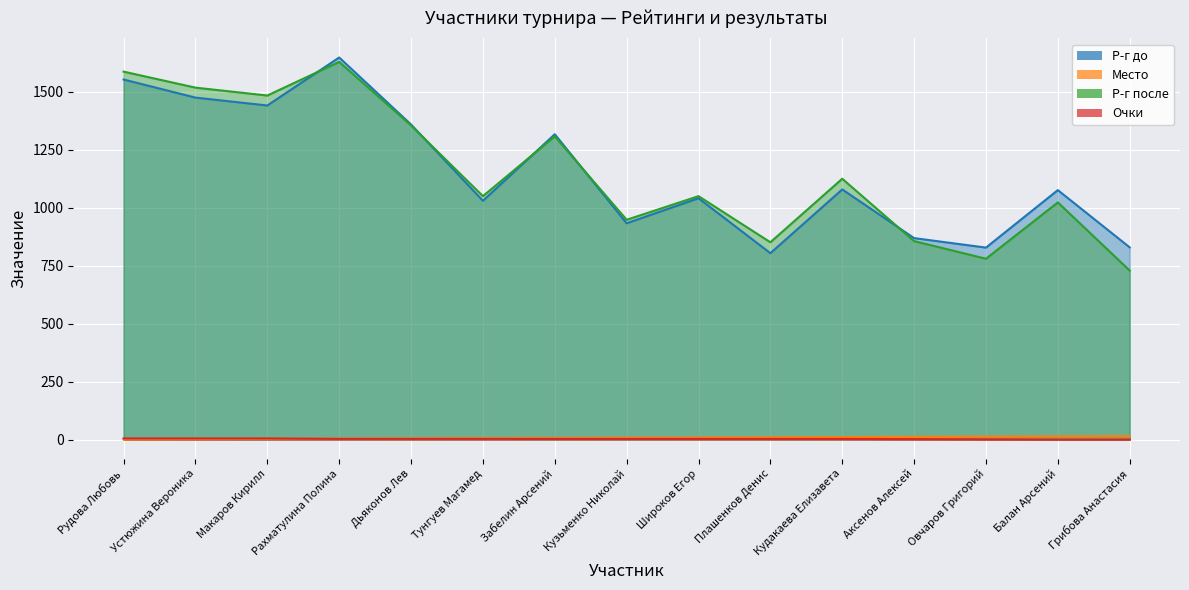

Is it true that Место equals 2 at Устюжина Вероника?

True